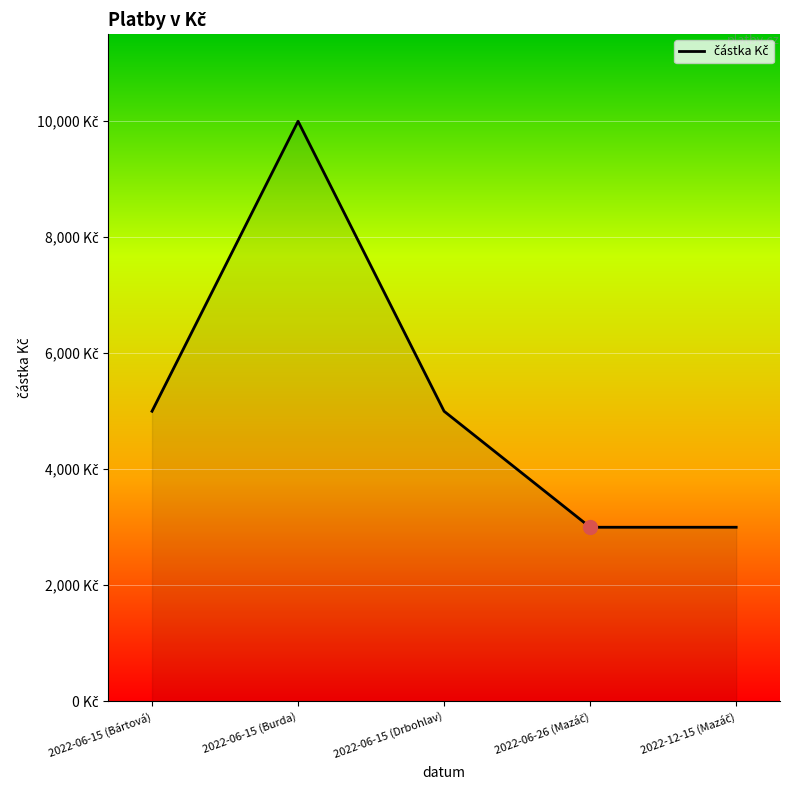

What is the difference between the values at 2022-06-26 (Mazáč) and 2022-06-15 (Burda)?

7000